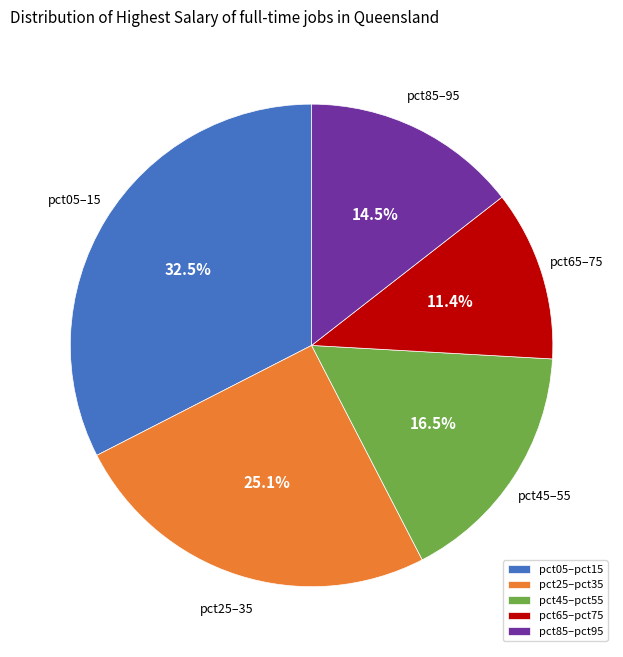

Is there a majority slice in this chart?

No